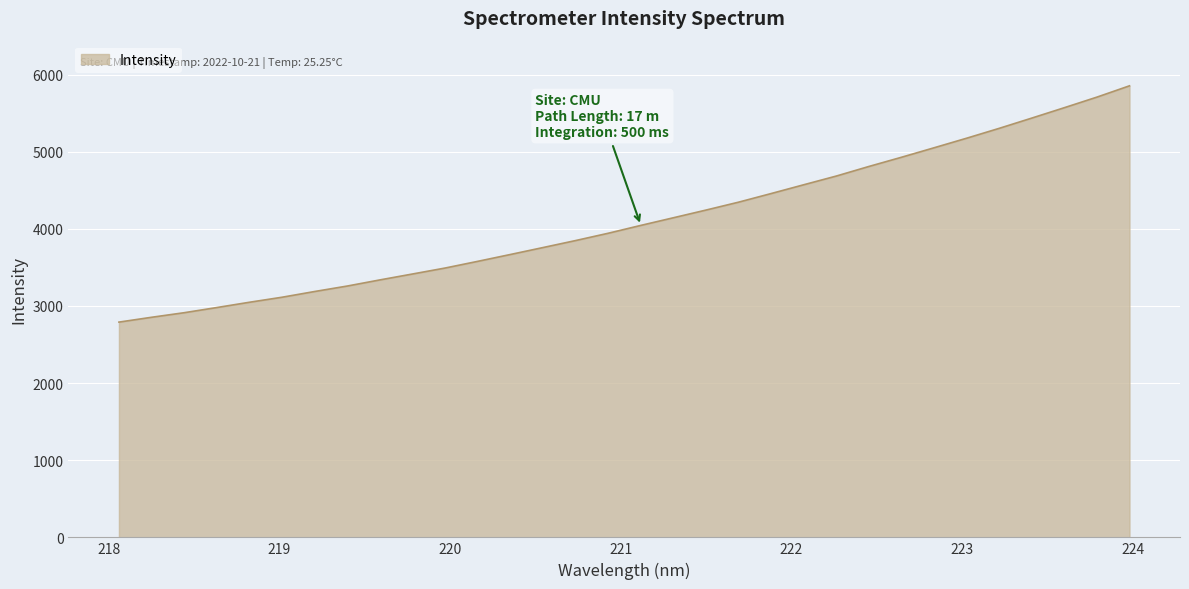

What is the difference between the maximum and minimum values?

3063.1